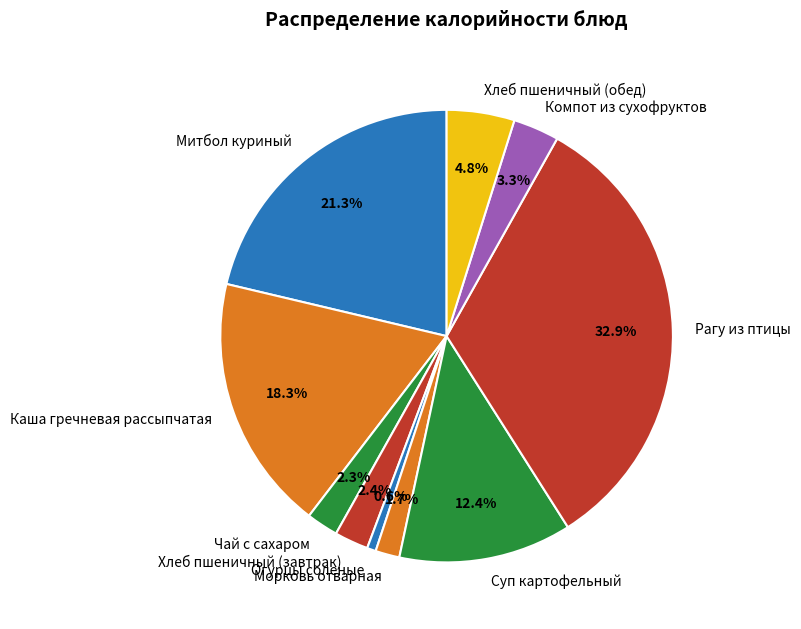

How many segments does this pie chart have?

10